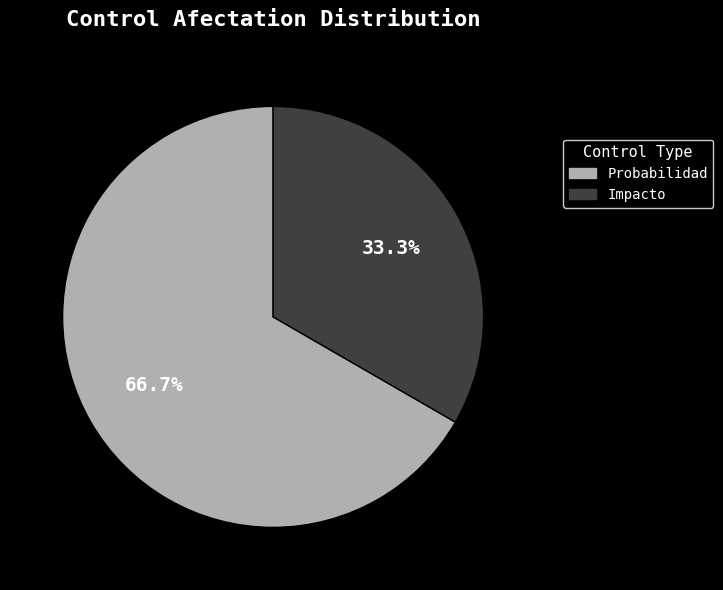

Does any single category account for the majority?

Yes